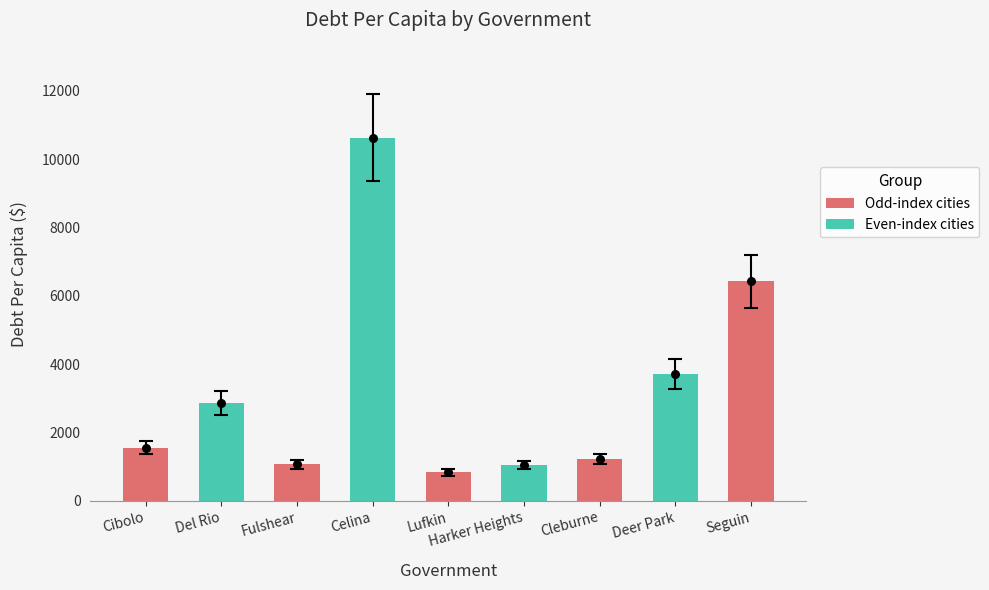

Approximately how many times larger is the value at Cibolo compared to Del Rio?

0.5